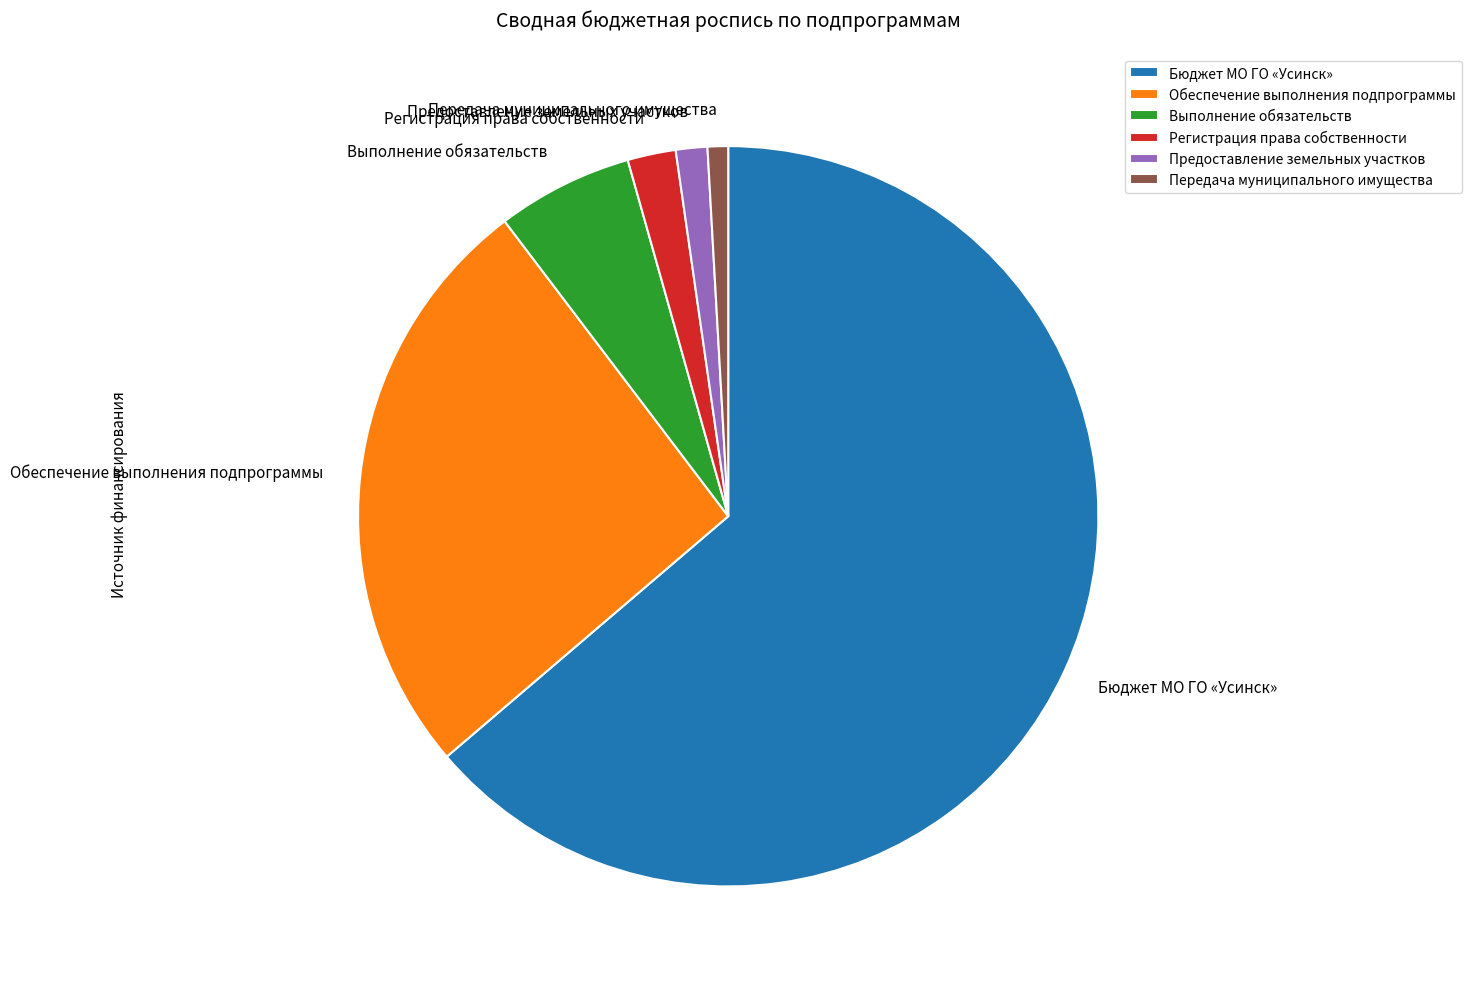

Do Передача муниципального имущества and Выполнение обязательств together represent more than half of the pie?

No